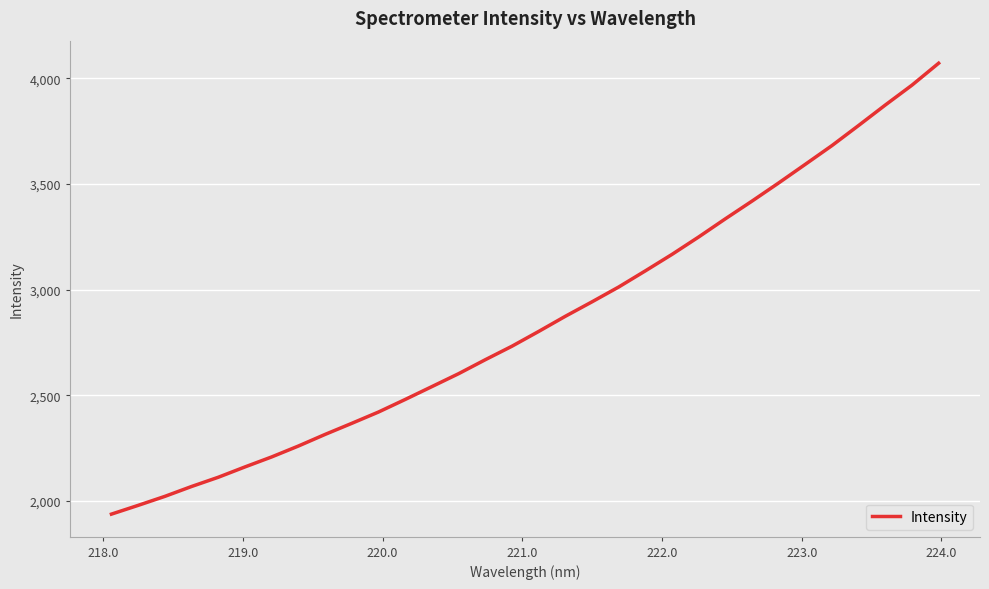

What is the smallest value displayed?

1937.0